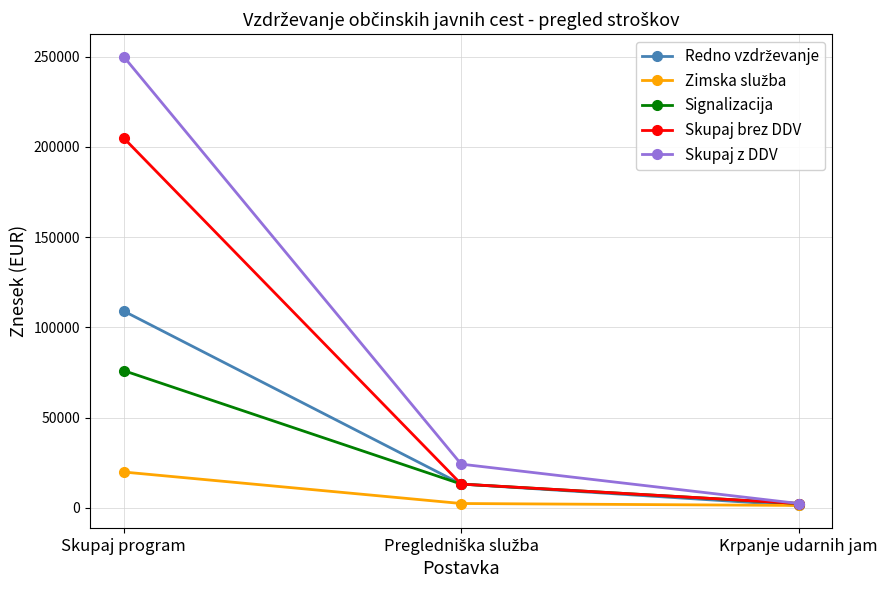

What is the label of the 3rd point from the right?

Skupaj program